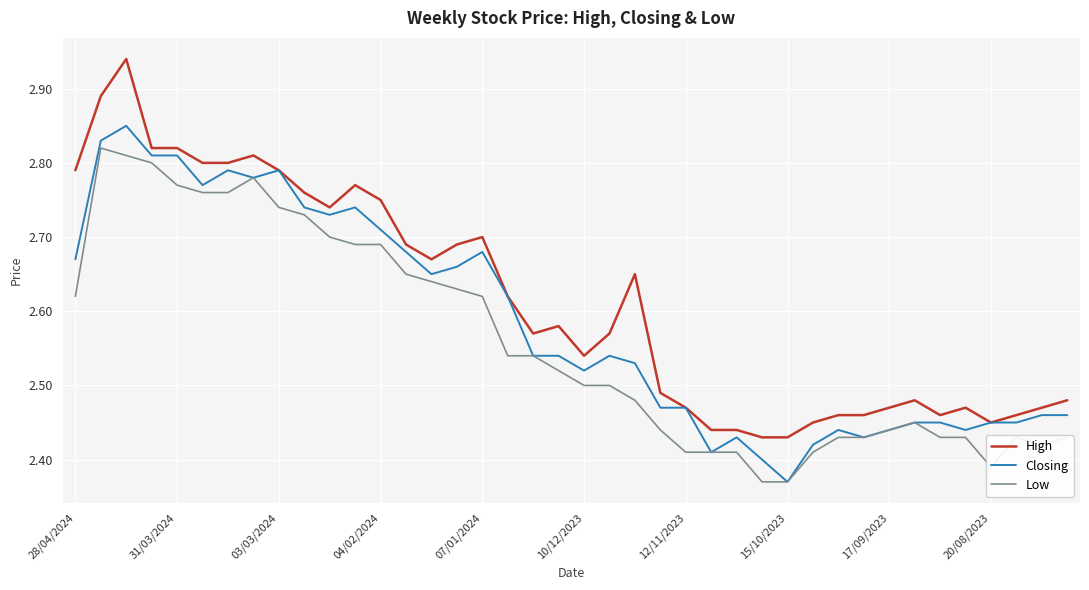

True or false: Low and High cross at least once.

False